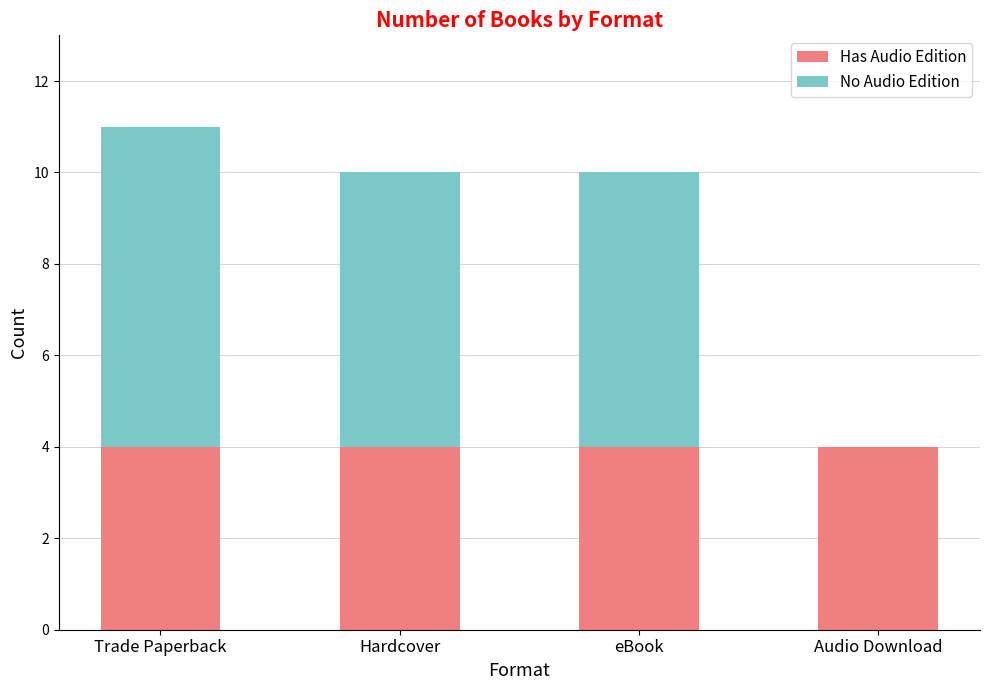

What is the total value across all series at Trade Paperback?

11